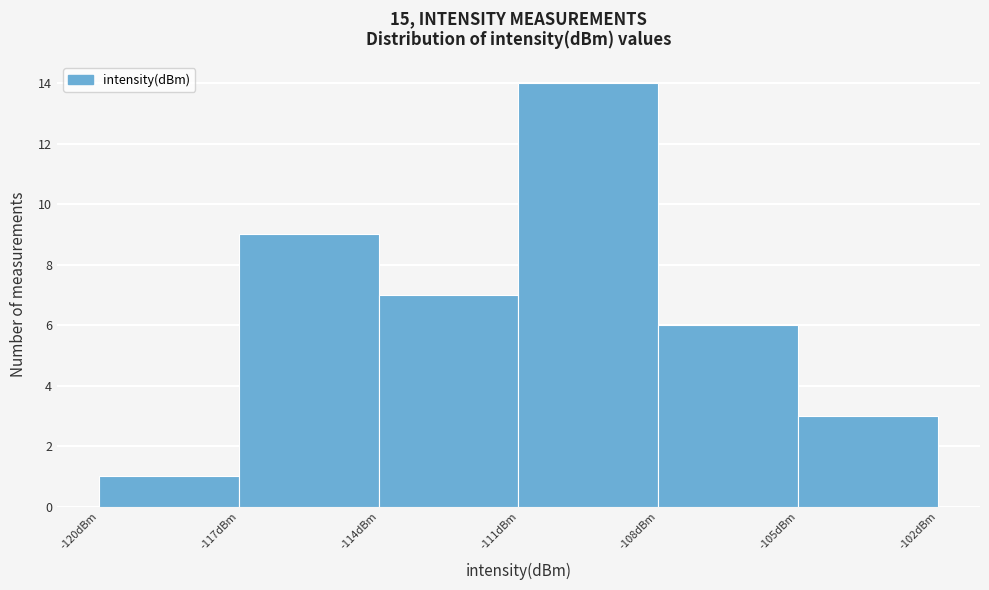

Over which range of the x-axis is the bar tallest?

-111 to -108